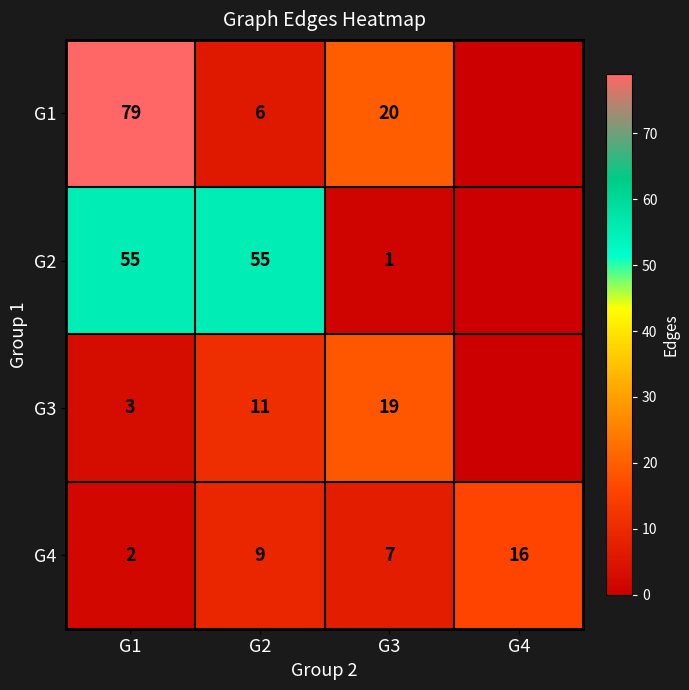

True or false: G1 has a value of 79 at G1.

True